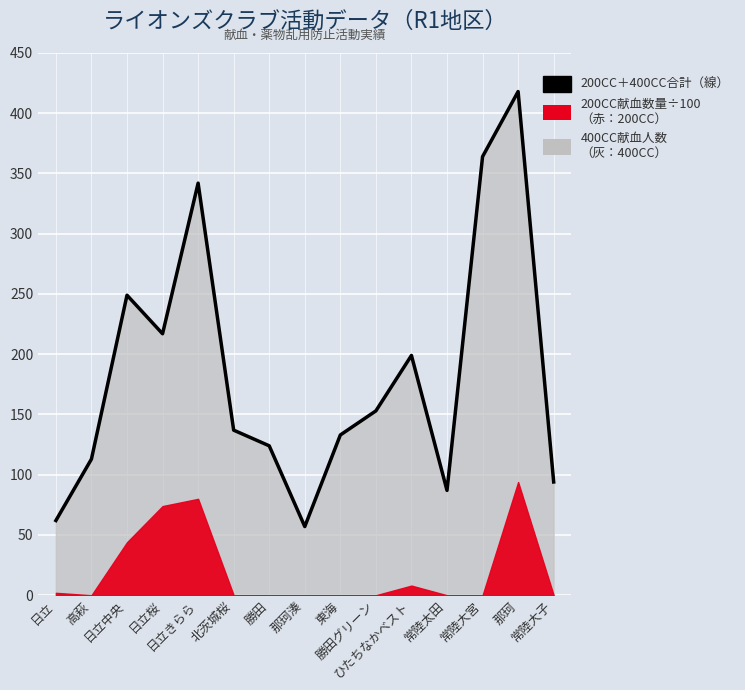

The chart shows a value of 299 at ひたちなかベスト. True or false?

False